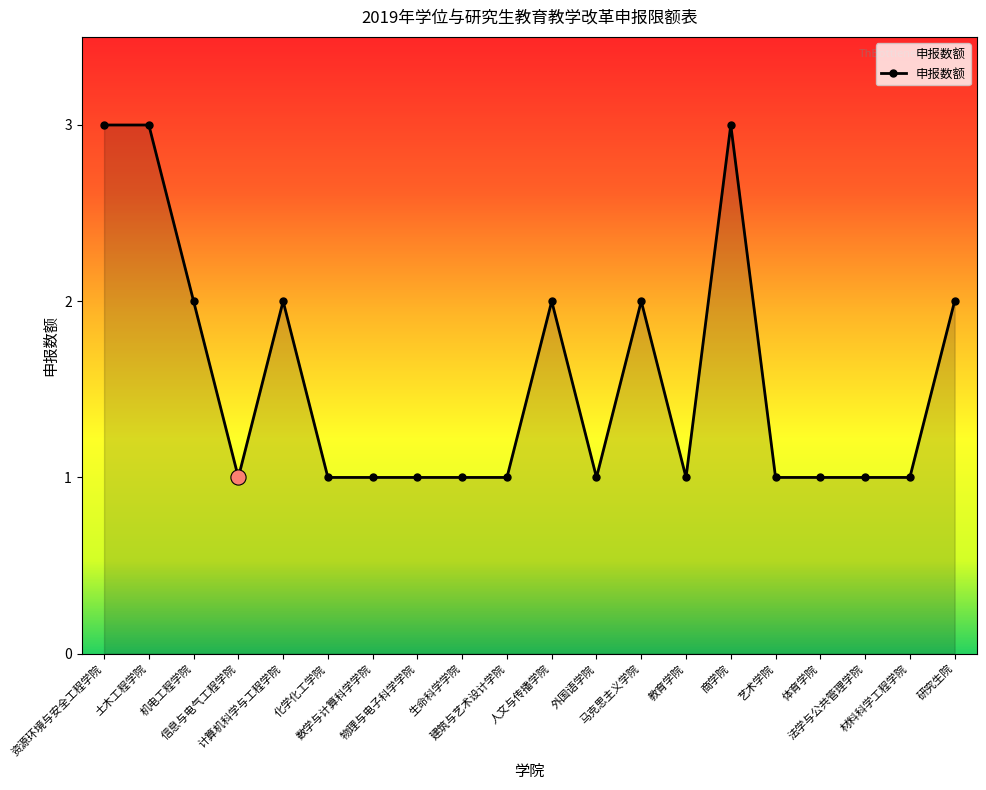

Between 法学与公共管理学院 and 计算机科学与工程学院, which is larger?

计算机科学与工程学院